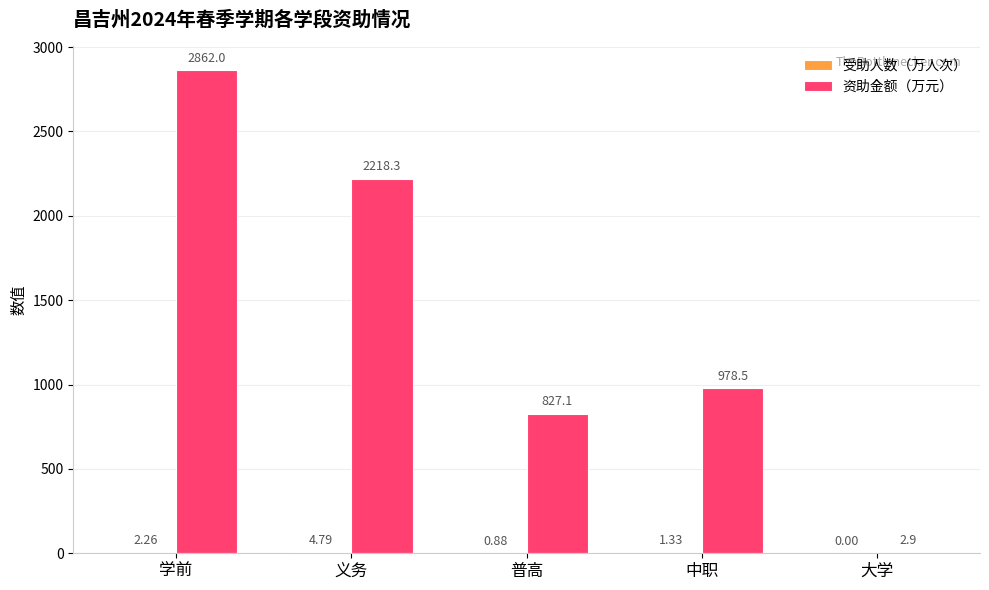

Between 学前 and 中职, which series saw the biggest shift?

资助金额（万元）